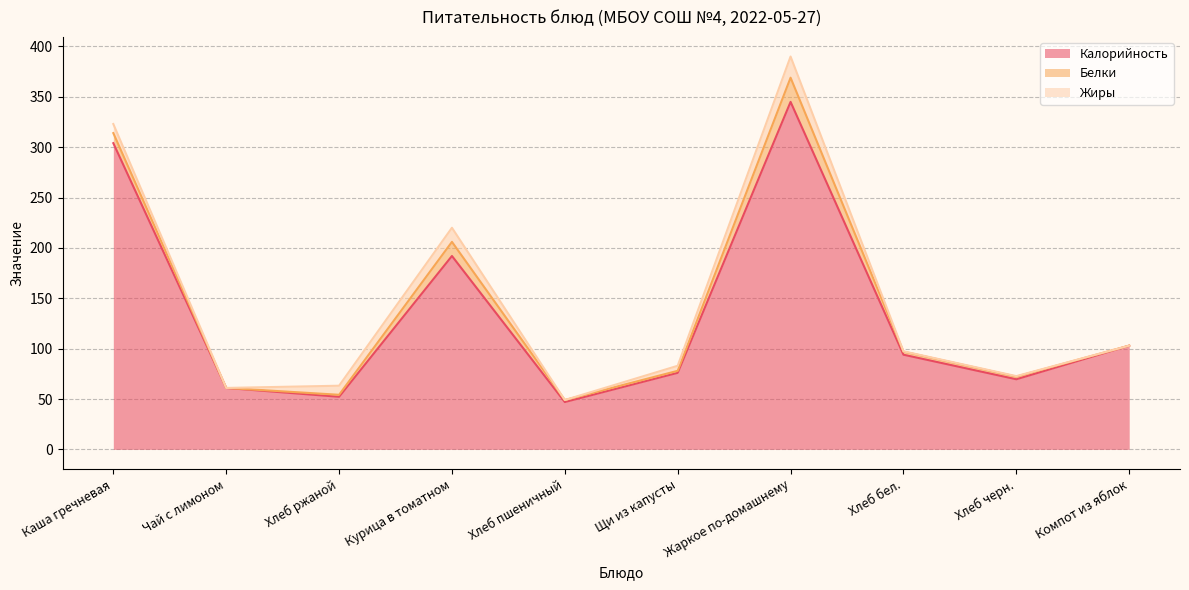

Reading left to right, extract all data points from this chart.

Калорийность: Каша гречневая=304.0	Чай с лимоном=61.0	Хлеб ржаной=52.2	Курица в томатном=192.0	Хлеб пшеничный=47.0	Щи из капусты=76.0	Жаркое по-домашнему=345.0	Хлеб бел.=94.0	Хлеб черн.=69.6	Компот из яблок=103.0
Белки: Каша гречневая=10.0	Чай с лимоном=0.0	Хлеб ржаной=2.0	Курица в томатном=14.0	Хлеб пшеничный=2.0	Щи из капусты=2.0	Жаркое по-домашнему=24.0	Хлеб бел.=3.0	Хлеб черн.=2.6	Компот из яблок=0.0
Жиры: Каша гречневая=9.0	Чай с лимоном=0.0	Хлеб ржаной=9.0	Курица в томатном=14.0	Хлеб пшеничный=0.0	Щи из капусты=5.0	Жаркое по-домашнему=21.0	Хлеб бел.=0.3	Хлеб черн.=0.5	Компот из яблок=0.0